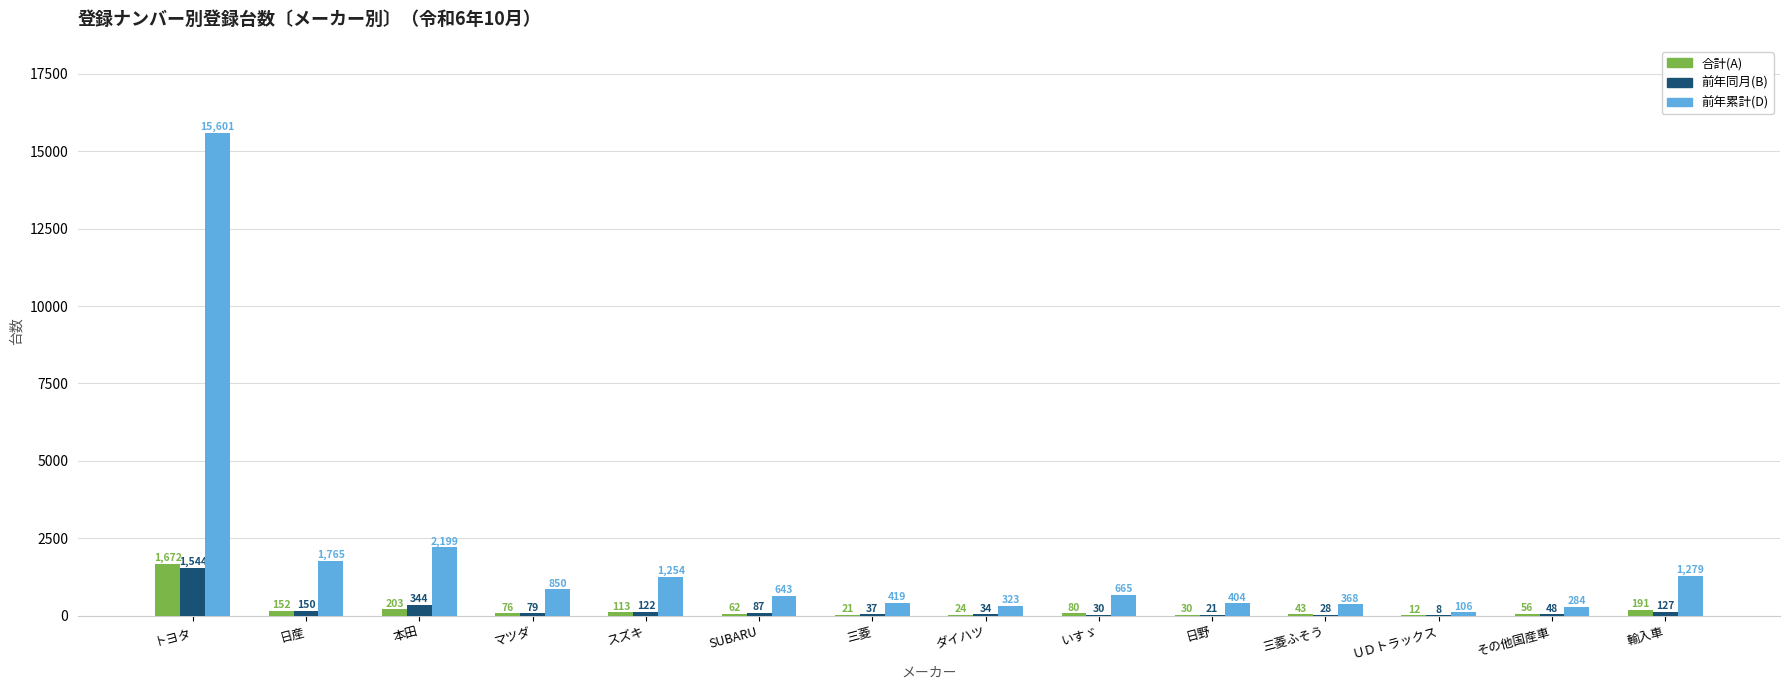

What is the difference between the 前年同月(B) values at 三菱 and 本田?

307